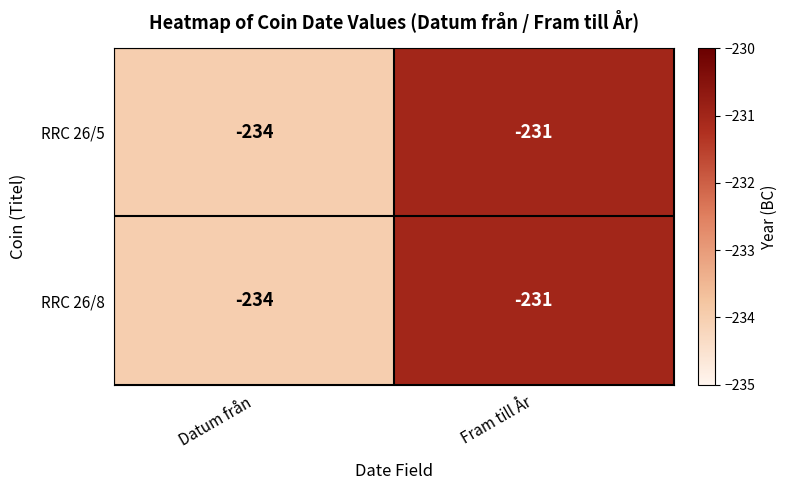

Reading left to right, what are all the values shown in this chart?

RRC 26/5: Datum från=-234	Fram till År=-231
RRC 26/8: Datum från=-234	Fram till År=-231